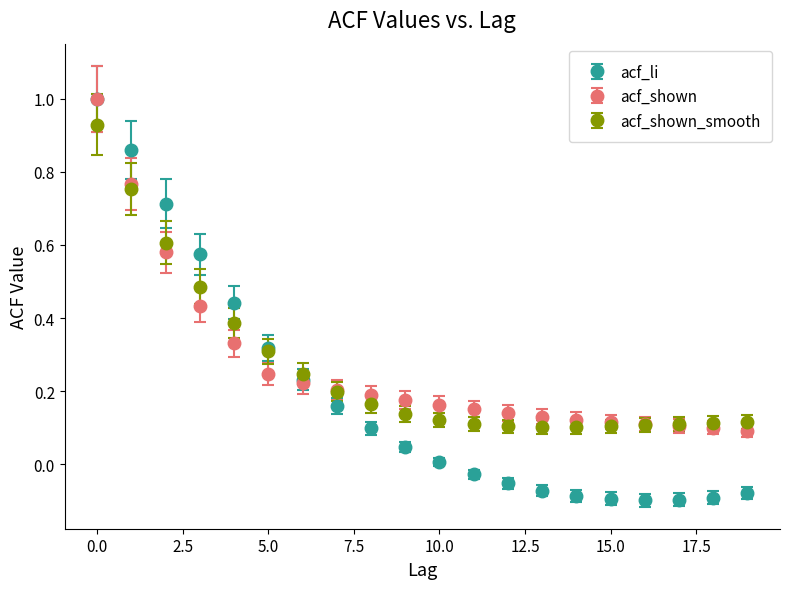

Which series has the widest spread of values?

acf_li